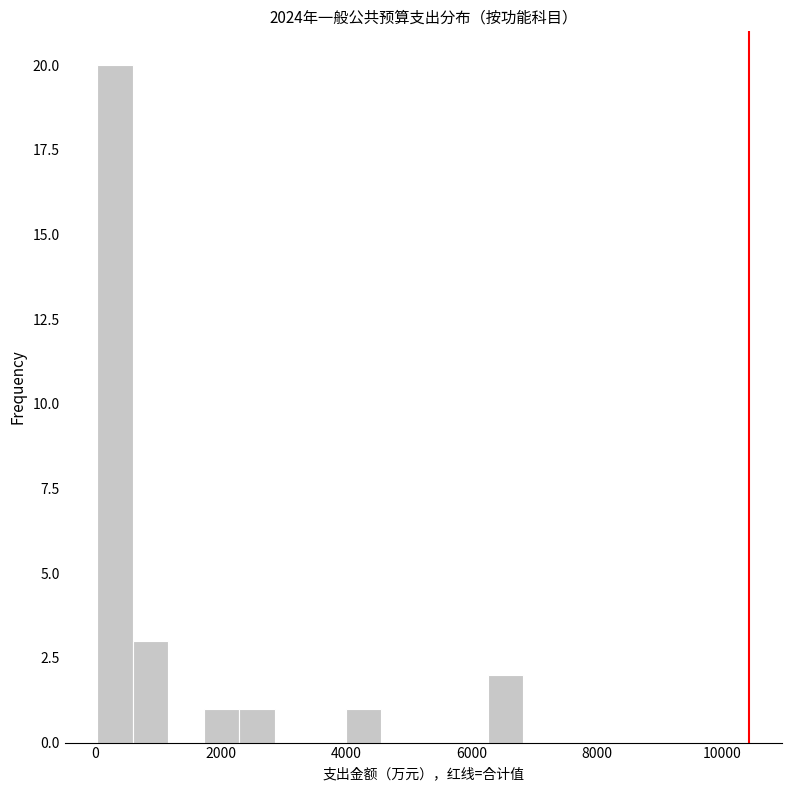

Read against the x-axis, roughly where is the centre of the tallest bar?

400